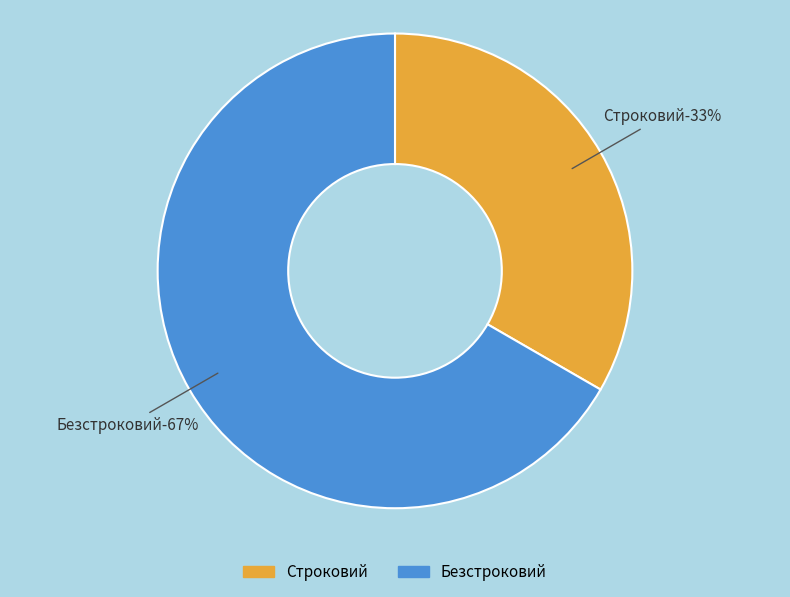

What is the ratio of the value at Безстроковий to the value at Строковий?

2.0